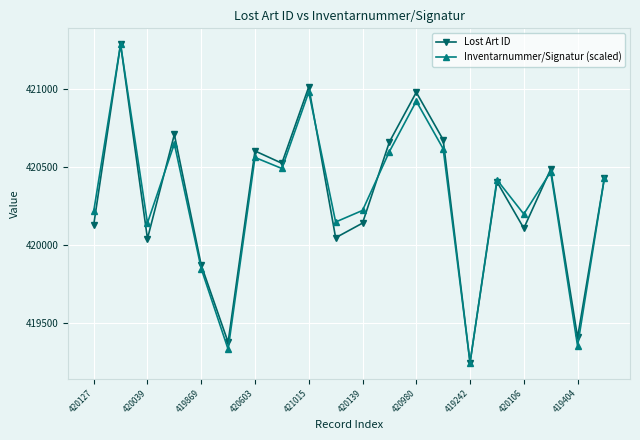

True or false: Inventarnummer/Signatur (scaled) has more than 0 points higher than both neighbors.

True